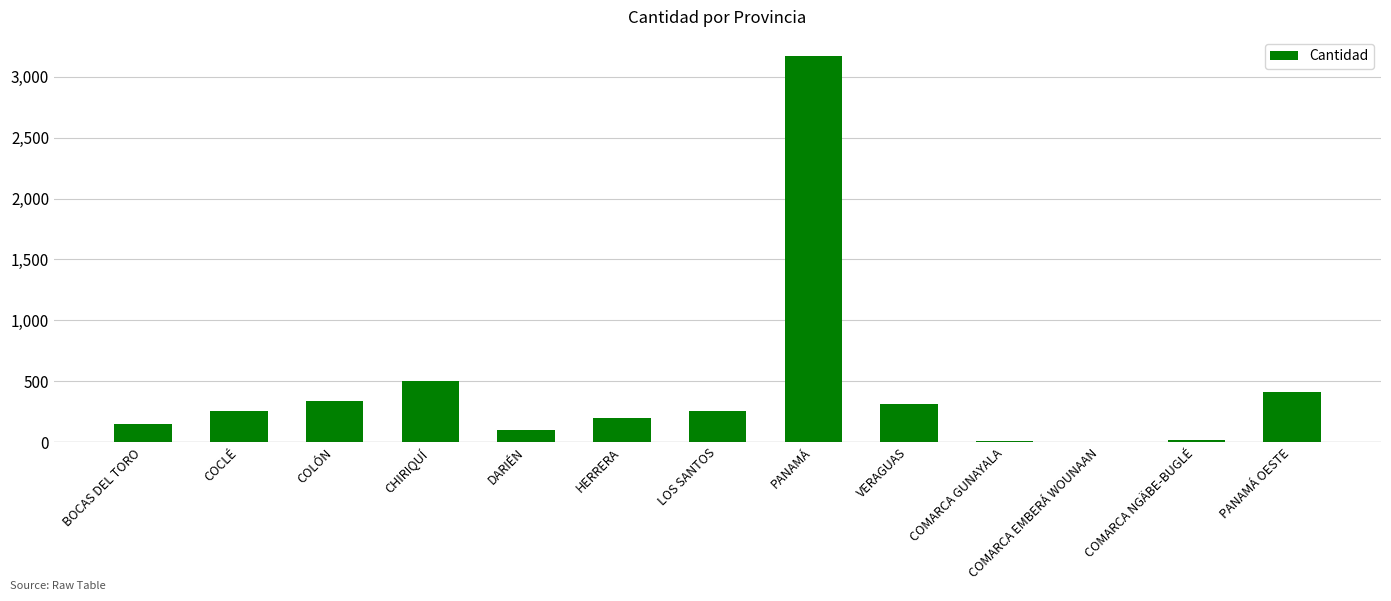

What is the ratio of the value at BOCAS DEL TORO to the value at COLÓN?

0.4